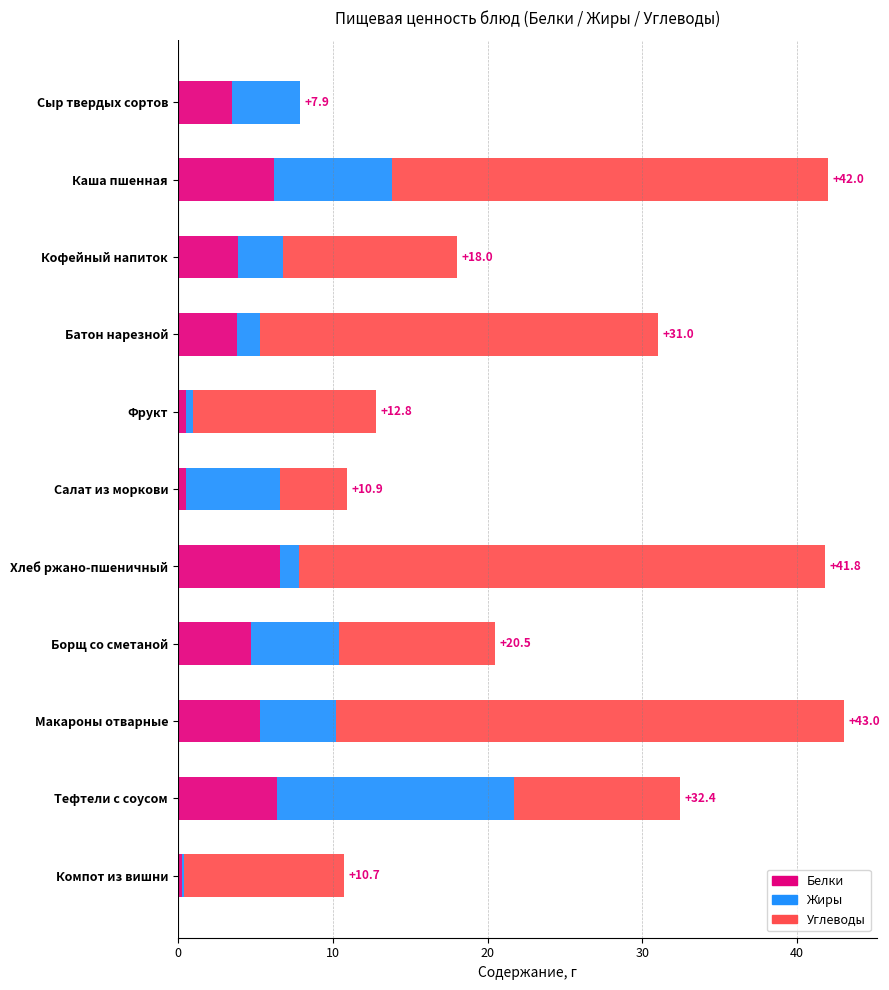

Is it true that Белки equals 9.4 at Тефтели с соусом?

False